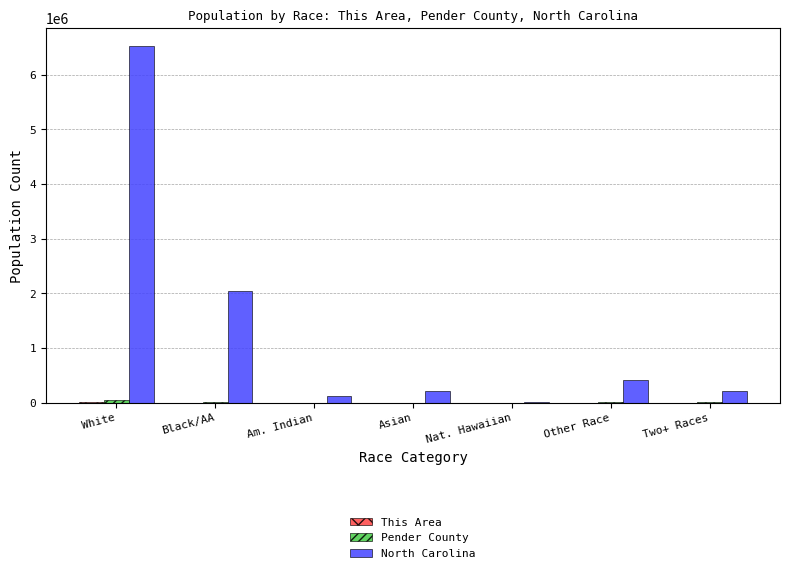

What is the maximum value shown in the chart?

6528950